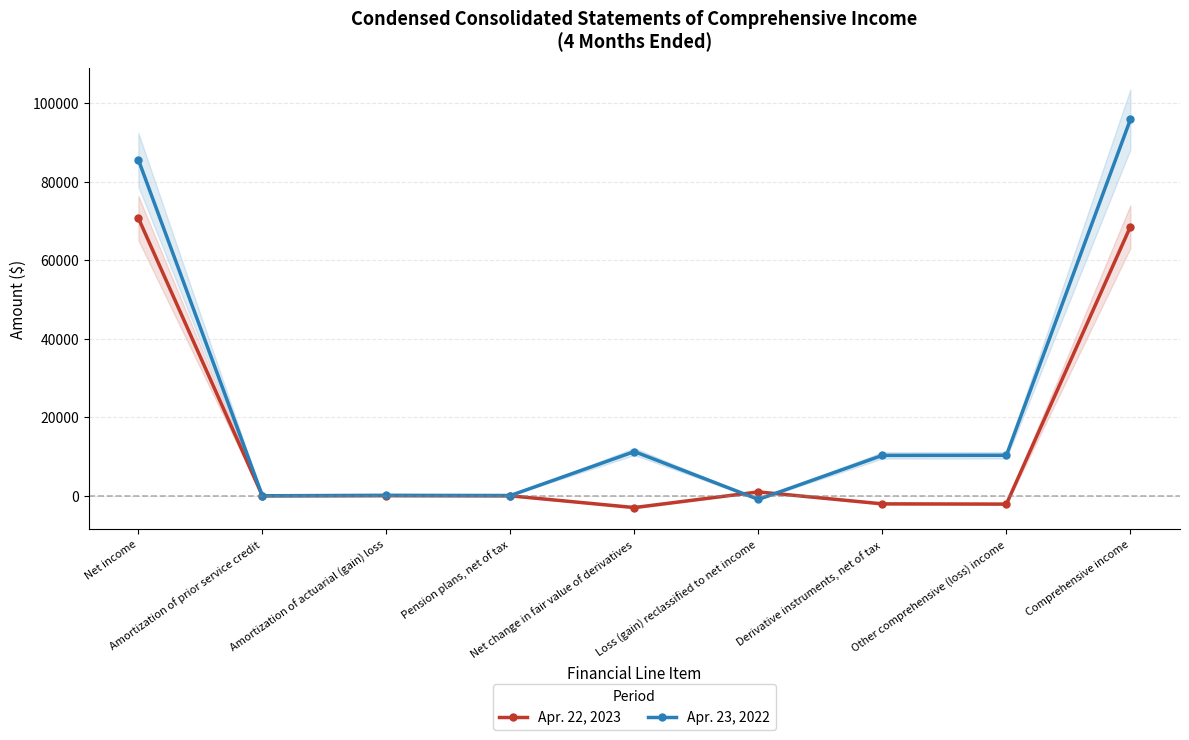

True or false: Apr. 22, 2023 and Apr. 23, 2022 cross at least once.

True